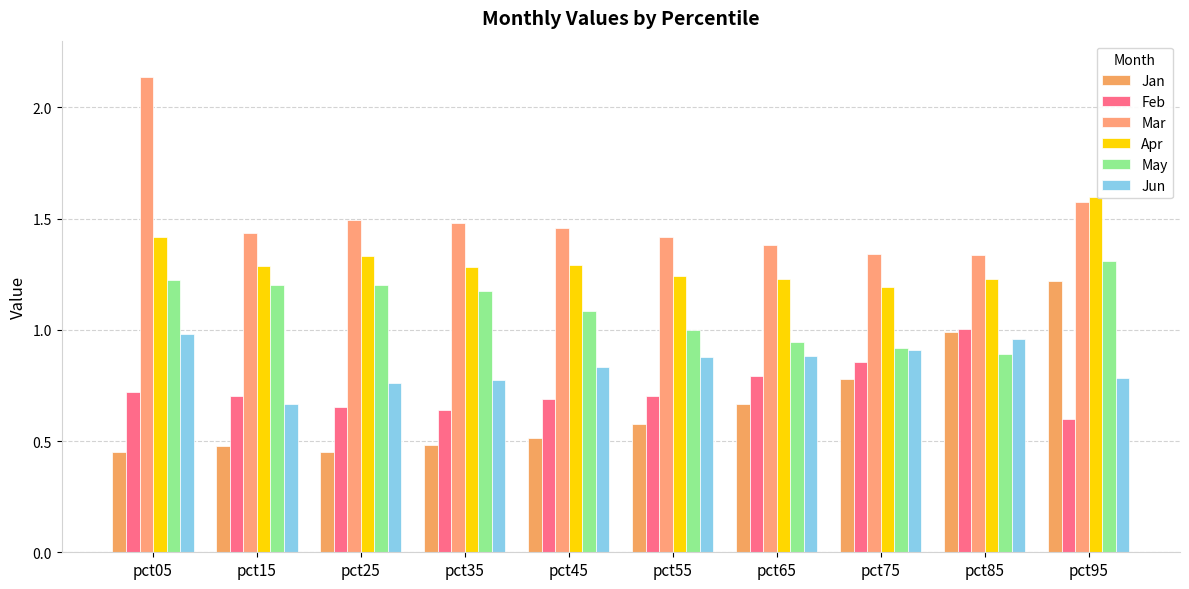

Which series has the largest range (max minus min)?

Mar